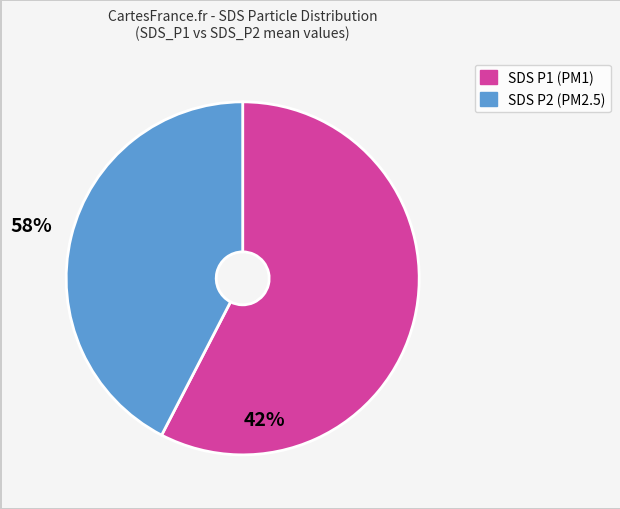

Does any single category account for the majority?

Yes